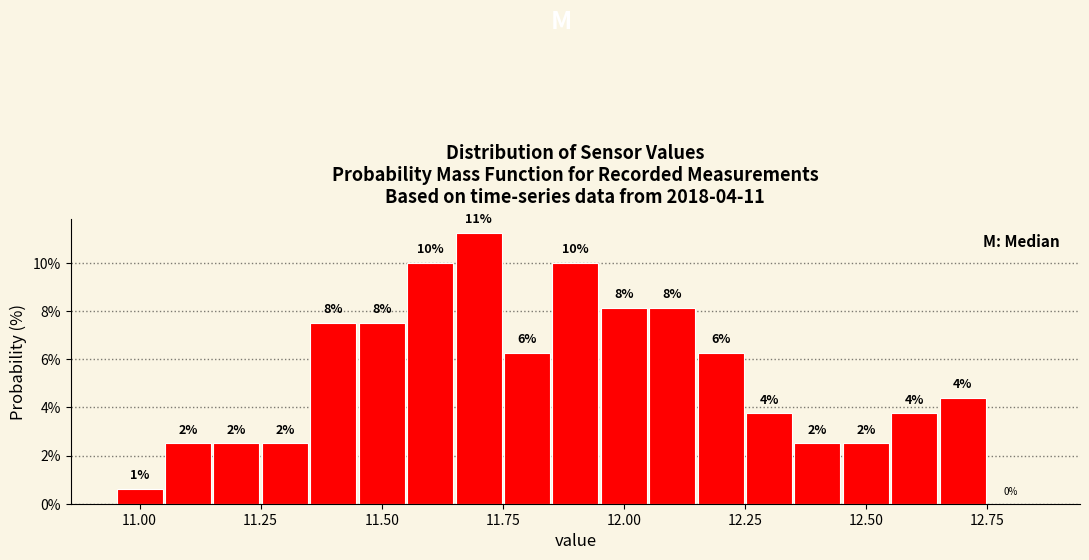

Read against the x-axis, roughly where is the centre of the tallest bar?

11.70